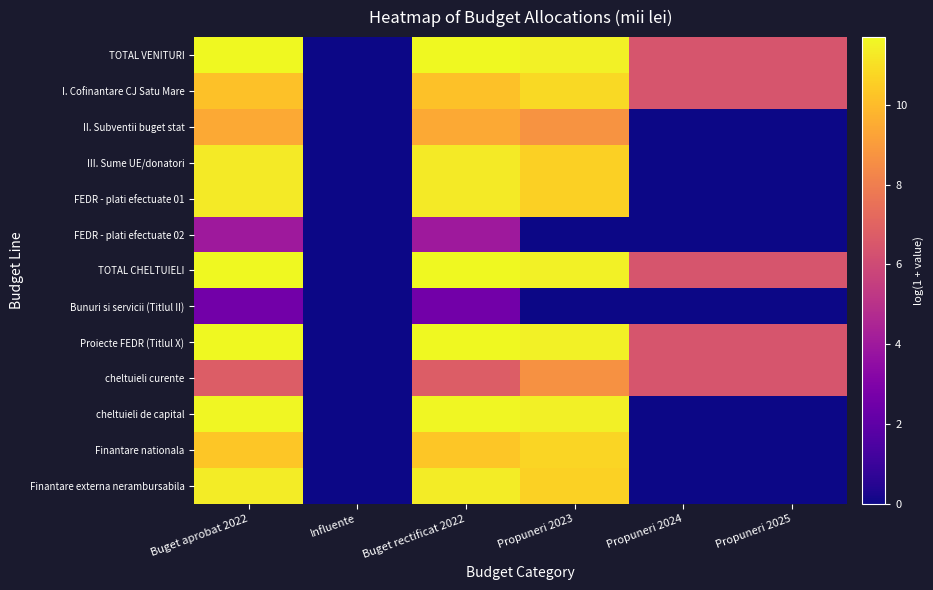

Reading left to right, list all the values displayed in this chart.

TOTAL VENITURI: Buget aprobat 2022=11.7	Influente=0.0	Buget rectificat 2022=11.7	Propuneri 2023=11.5	Propuneri 2024=6.4	Propuneri 2025=6.4
I. Cofinantare CJ Satu Mare: Buget aprobat 2022=10.2	Influente=0.0	Buget rectificat 2022=10.2	Propuneri 2023=10.9	Propuneri 2024=6.4	Propuneri 2025=6.4
II. Subventii buget stat: Buget aprobat 2022=9.4	Influente=0.0	Buget rectificat 2022=9.4	Propuneri 2023=8.7	Propuneri 2024=0.0	Propuneri 2025=0.0
III. Sume UE/donatori: Buget aprobat 2022=11.3	Influente=0.0	Buget rectificat 2022=11.3	Propuneri 2023=10.6	Propuneri 2024=0.0	Propuneri 2025=0.0
FEDR - plati efectuate 01: Buget aprobat 2022=11.3	Influente=0.0	Buget rectificat 2022=11.3	Propuneri 2023=10.6	Propuneri 2024=0.0	Propuneri 2025=0.0
FEDR - plati efectuate 02: Buget aprobat 2022=4.0	Influente=0.0	Buget rectificat 2022=4.0	Propuneri 2023=0.0	Propuneri 2024=0.0	Propuneri 2025=0.0
TOTAL CHELTUIELI: Buget aprobat 2022=11.7	Influente=0.0	Buget rectificat 2022=11.7	Propuneri 2023=11.5	Propuneri 2024=6.4	Propuneri 2025=6.4
Bunuri si servicii (Titlul II): Buget aprobat 2022=2.6	Influente=0.0	Buget rectificat 2022=2.6	Propuneri 2023=0.0	Propuneri 2024=0.0	Propuneri 2025=0.0
Proiecte FEDR (Titlul X): Buget aprobat 2022=11.7	Influente=0.0	Buget rectificat 2022=11.7	Propuneri 2023=11.5	Propuneri 2024=6.4	Propuneri 2025=6.4
cheltuieli curente: Buget aprobat 2022=6.7	Influente=0.0	Buget rectificat 2022=6.7	Propuneri 2023=8.6	Propuneri 2024=6.4	Propuneri 2025=6.4
cheltuieli de capital: Buget aprobat 2022=11.6	Influente=0.0	Buget rectificat 2022=11.6	Propuneri 2023=11.4	Propuneri 2024=0.0	Propuneri 2025=0.0
Finantare nationala: Buget aprobat 2022=10.3	Influente=0.0	Buget rectificat 2022=10.3	Propuneri 2023=10.7	Propuneri 2024=0.0	Propuneri 2025=0.0
Finantare externa nerambursabila: Buget aprobat 2022=11.3	Influente=0.0	Buget rectificat 2022=11.3	Propuneri 2023=10.6	Propuneri 2024=0.0	Propuneri 2025=0.0